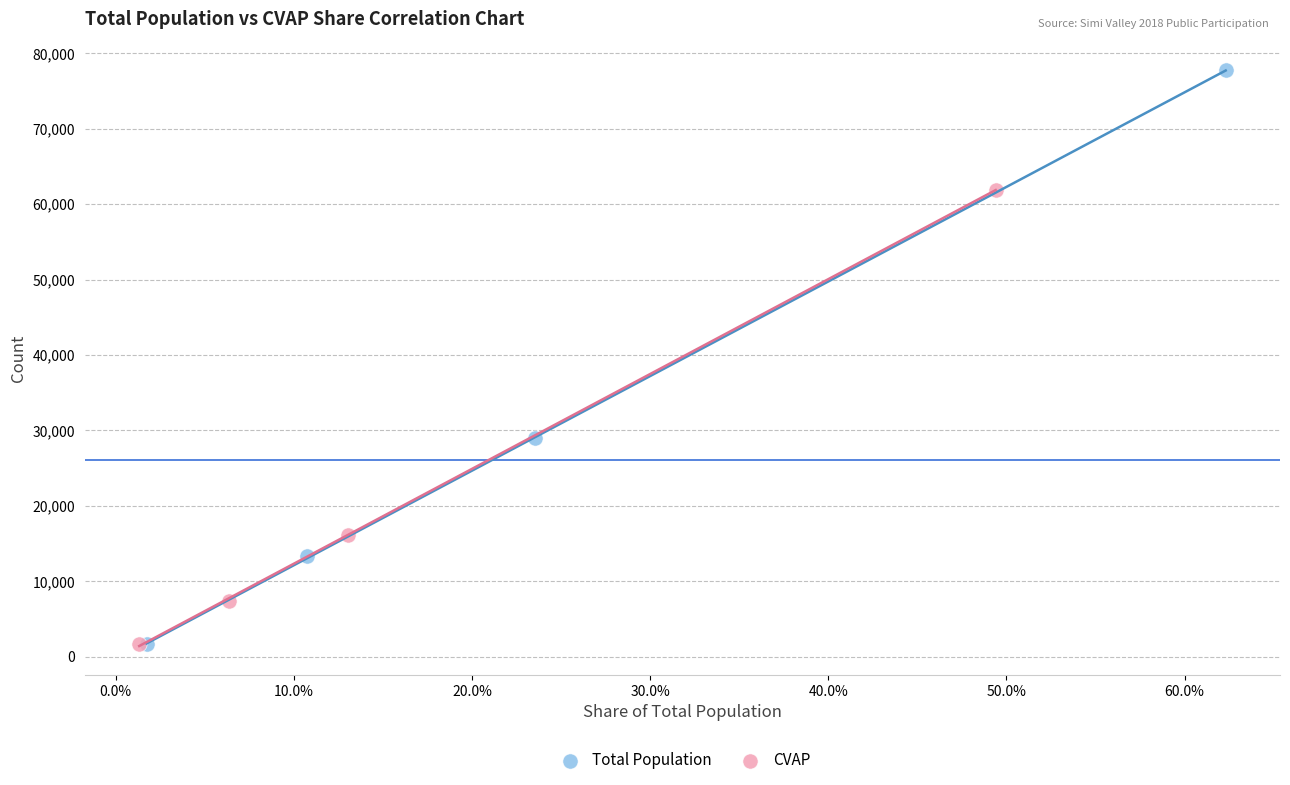

What are all the series names shown in the legend?

Total Population, CVAP